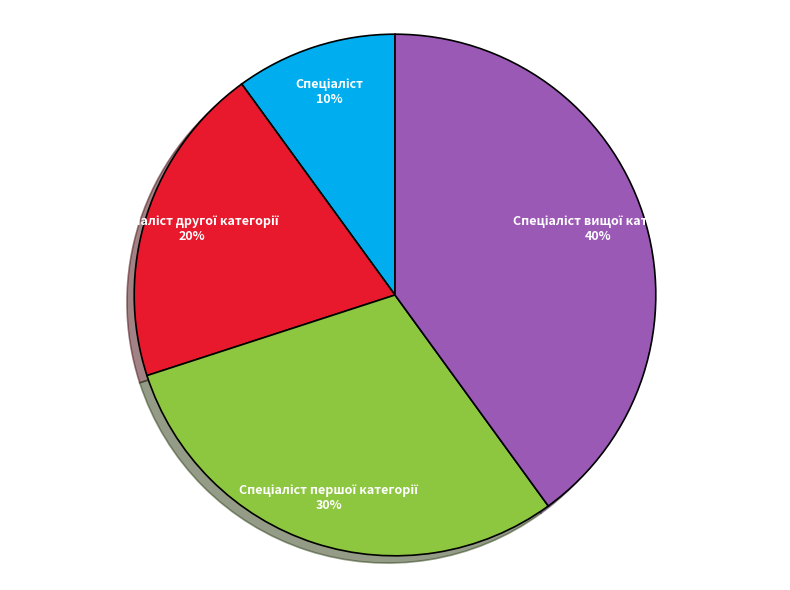

To the nearest percent, what is the difference between the largest and smallest slice percentages?

30%